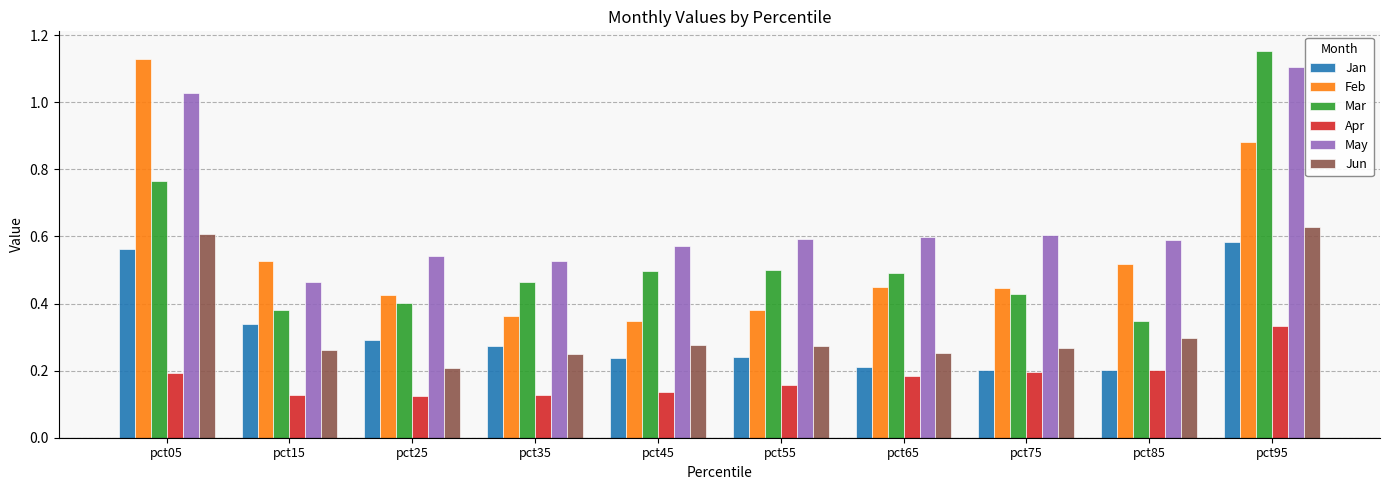

Between pct05 and pct55, which series saw the biggest shift?

Feb